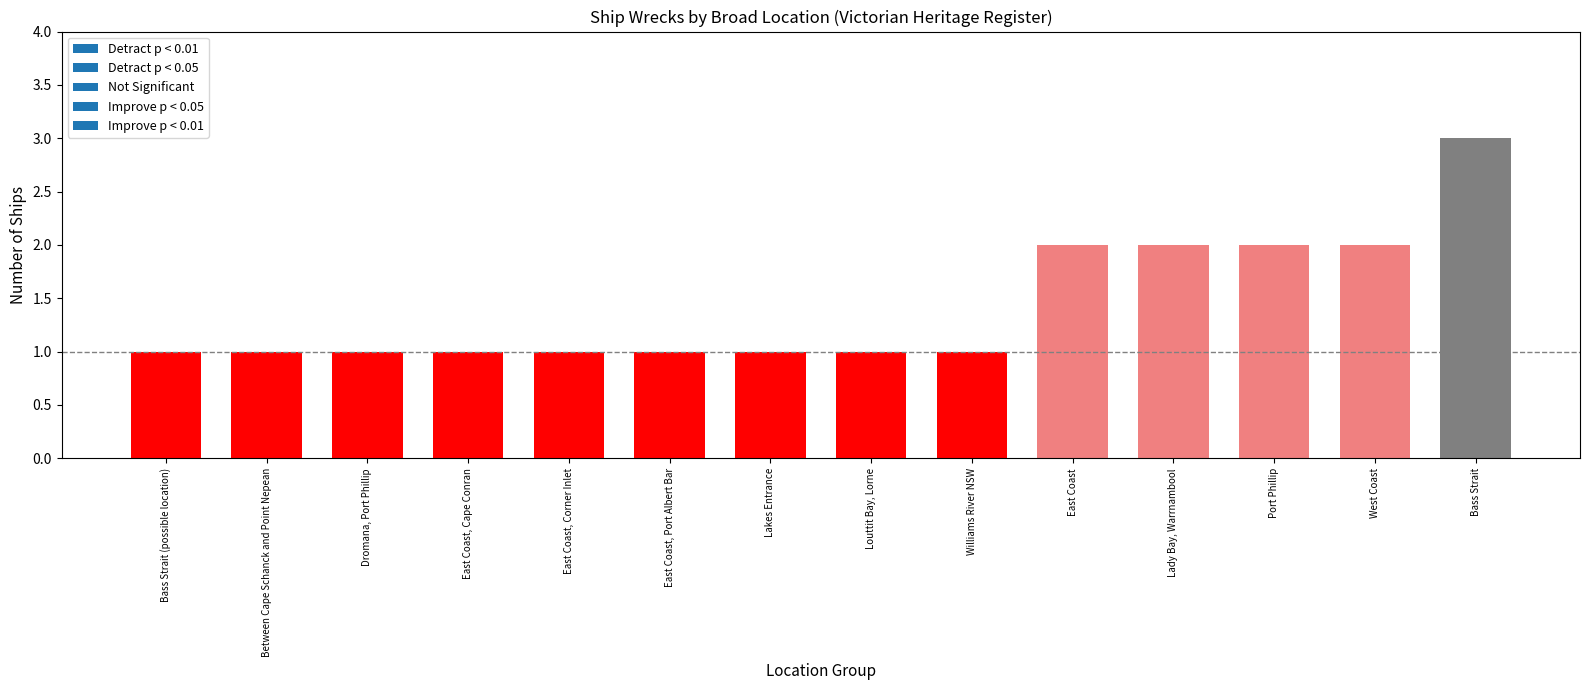

What is the label of the 2nd bar from the right?

West Coast